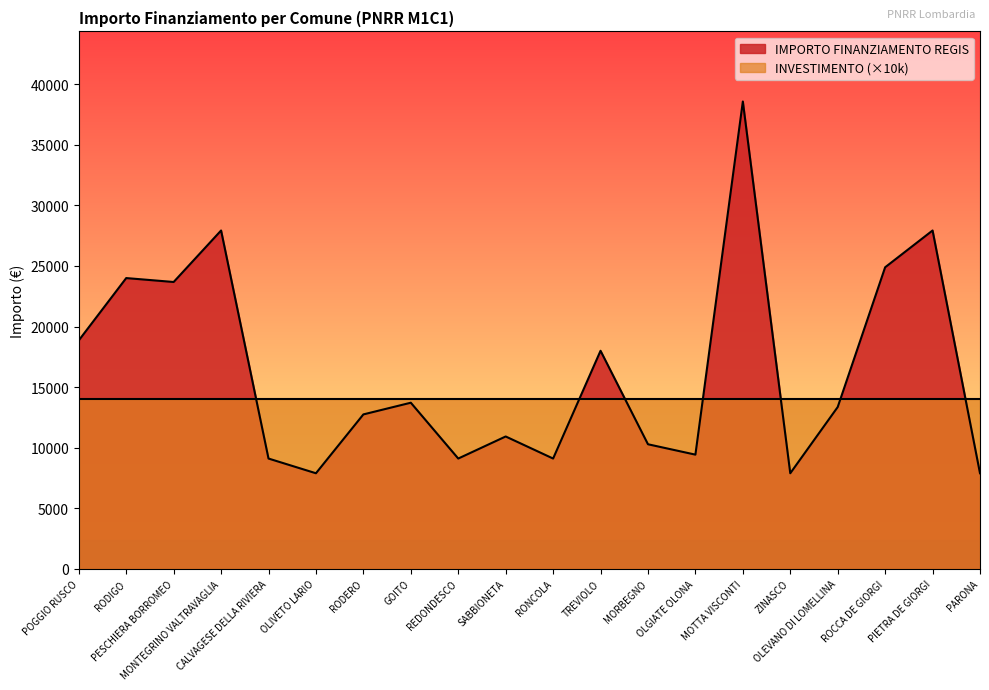

How many lines are shown in the chart?

2